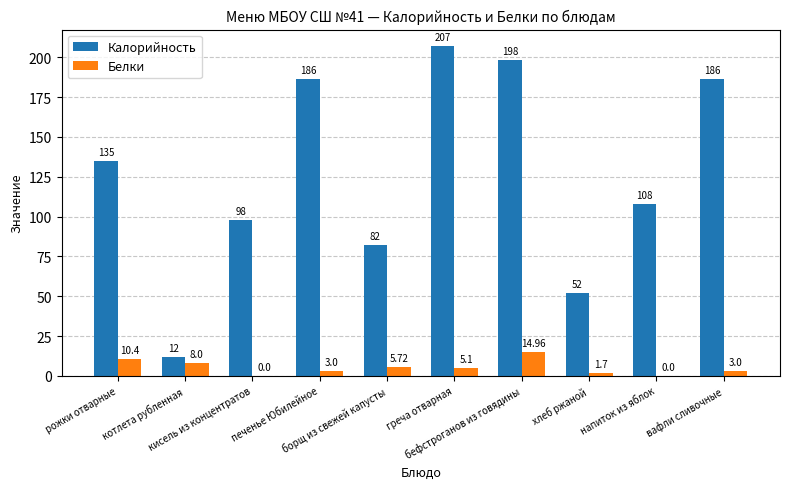

At which category is the sum across all series the highest?

бефстроганов из говядины